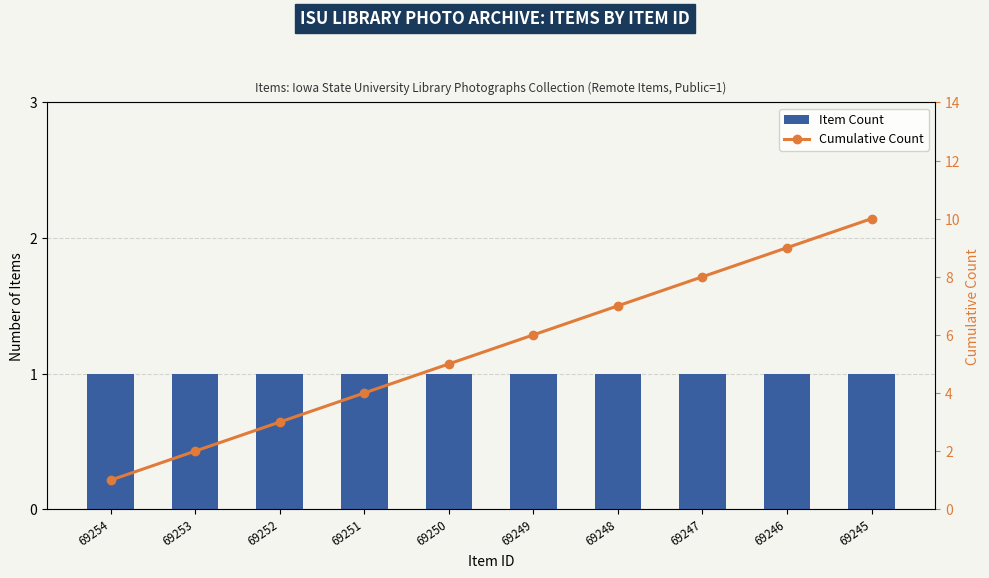

At which label does Cumulative Count first exceed 6?

69248